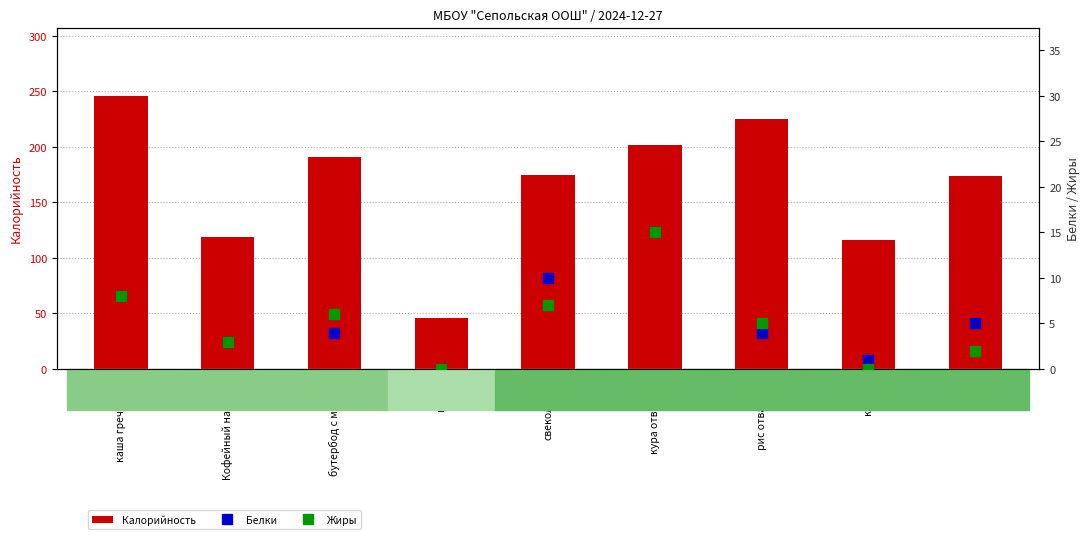

The value of Белки at бутербод с маслом is 2. True or false?

False